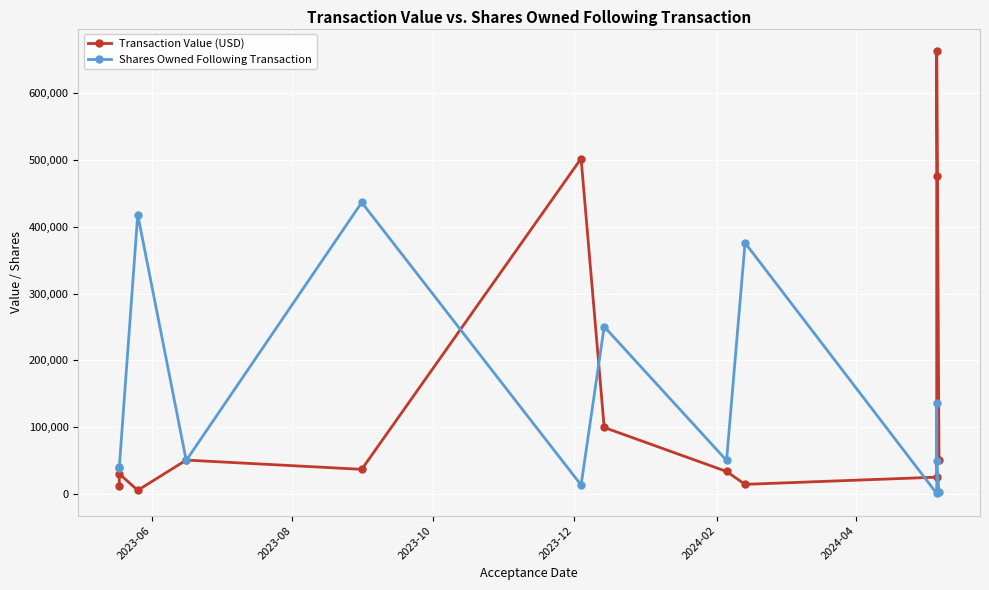

How many distinct data groups are displayed?

2